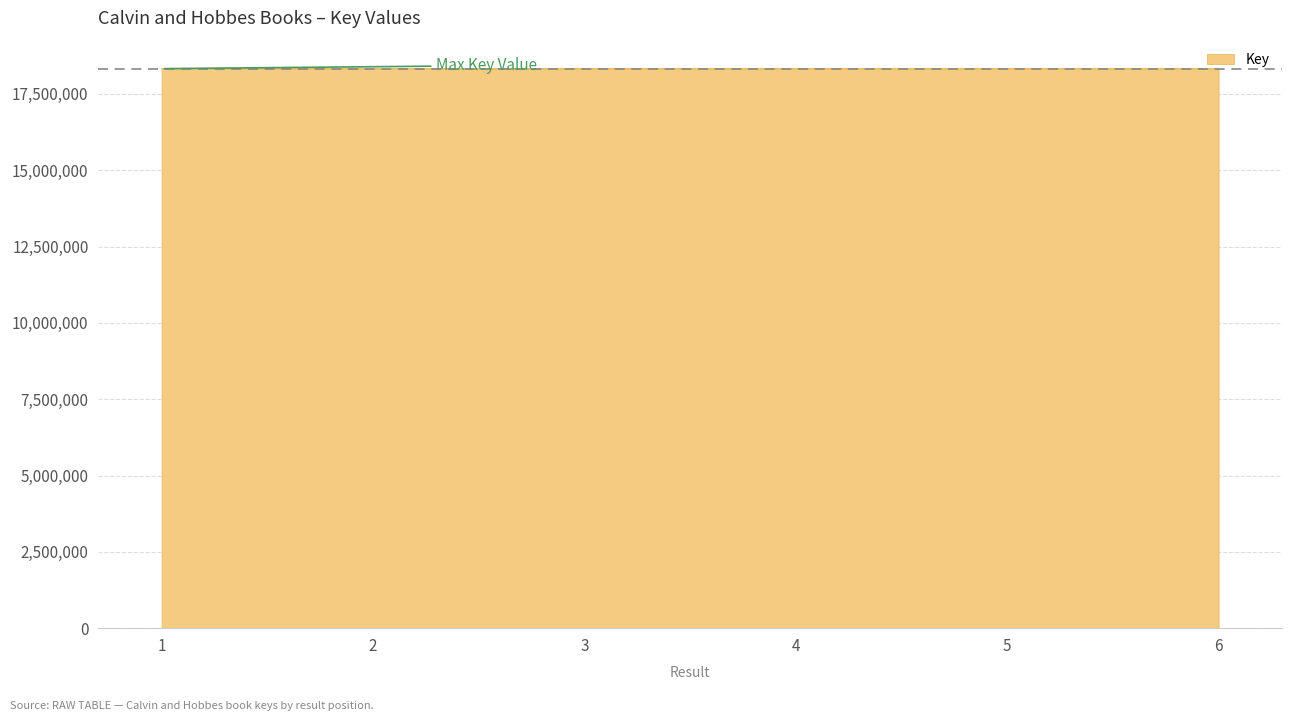

What is the ratio of the value at 1 to the value at 2?

1.0